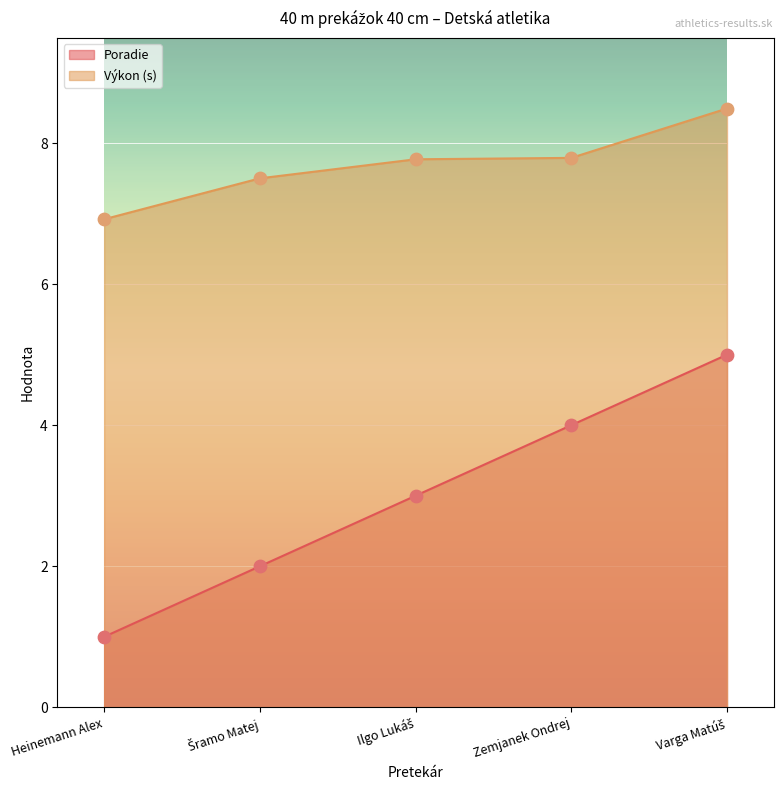

Is the value of Výkon at Ilgo Lukáš greater than the value of Poradie at Ilgo Lukáš?

Yes